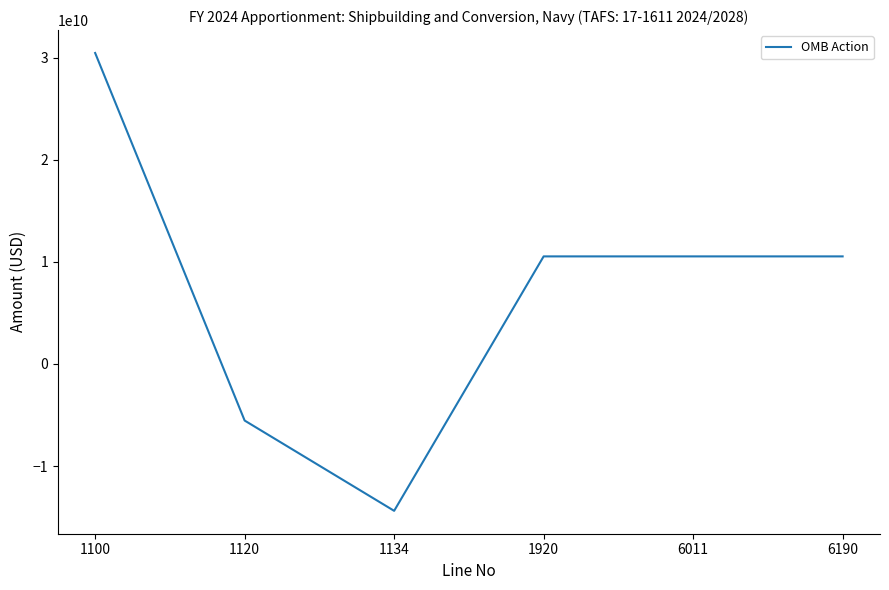

Reading left to right, extract all data points from this chart.

1100=30445386000	1120=-5537673000	1134=-14375543241	1920=10532169759	6011=10532169759	6190=10532169759